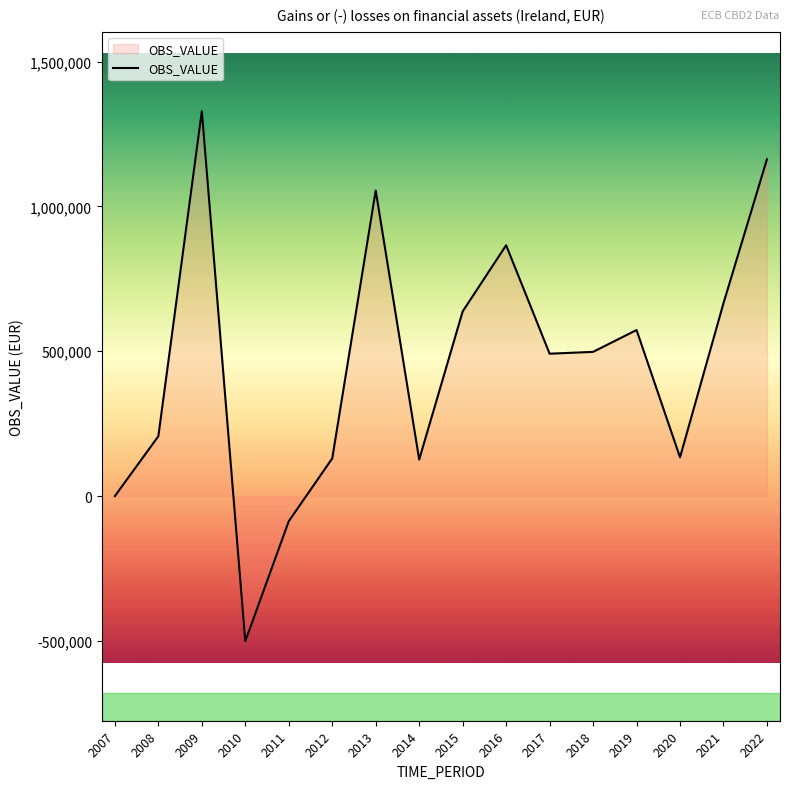

What is the change in value from 2011 to 2018?

+584659.8